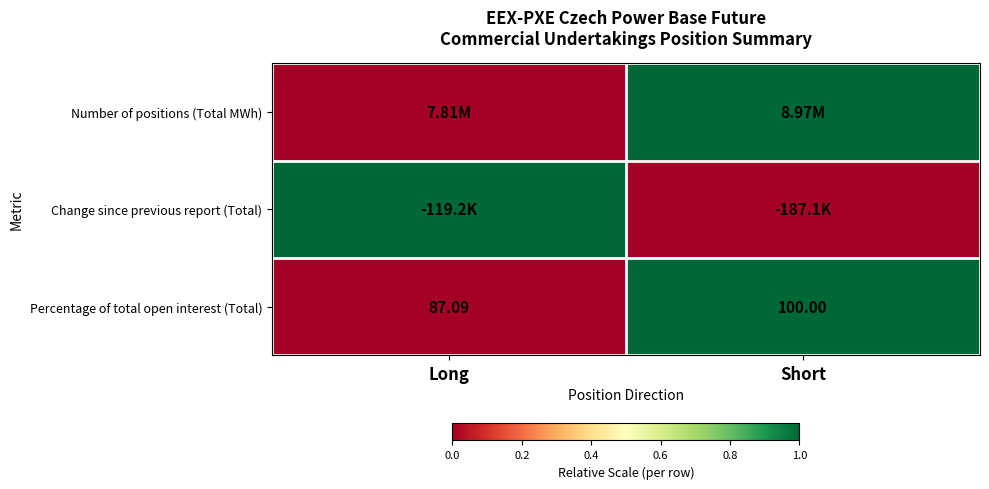

Which category has the lowest value in the Percentage of total open interest (Total) series?

Long